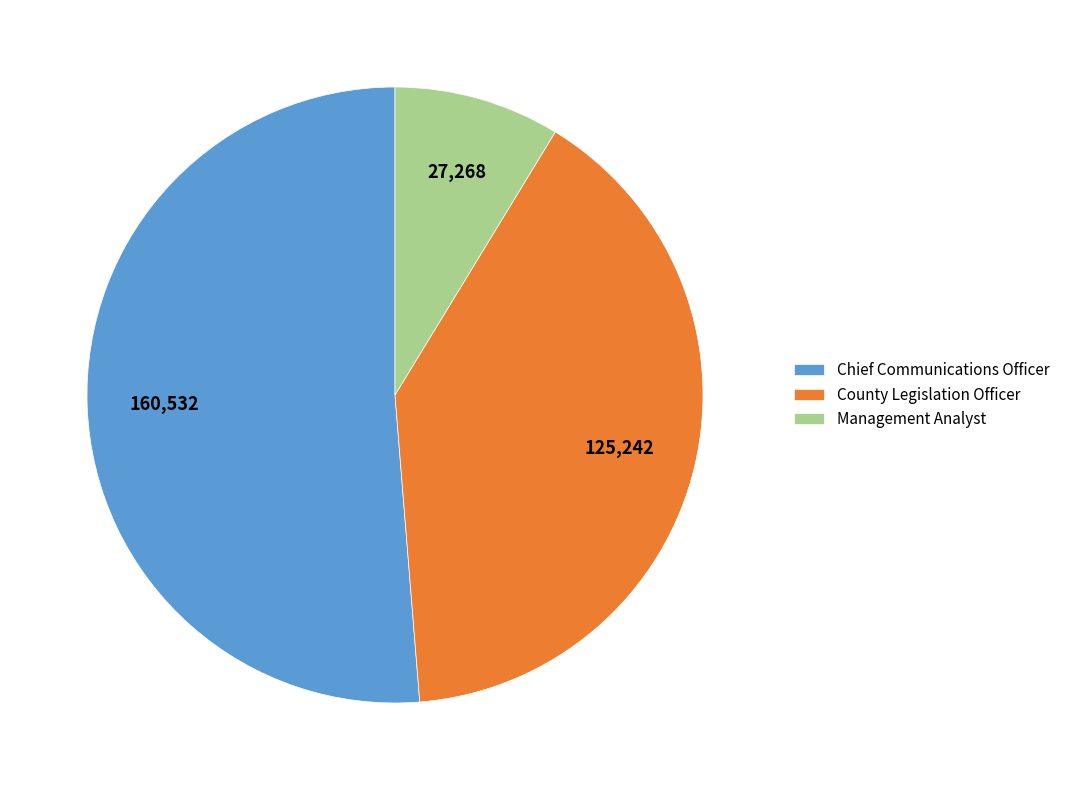

Is it true that Chief Communications Officer is 62% of the pie?

False